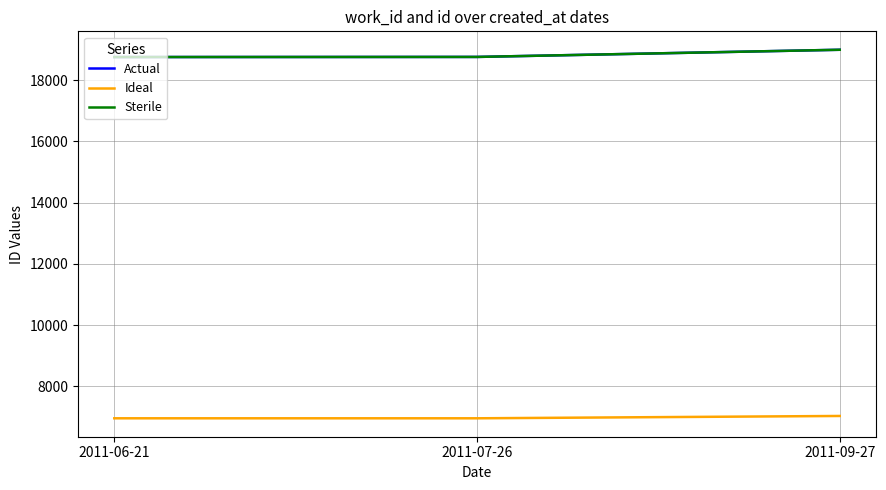

Which series has the largest total across all categories?

Actual